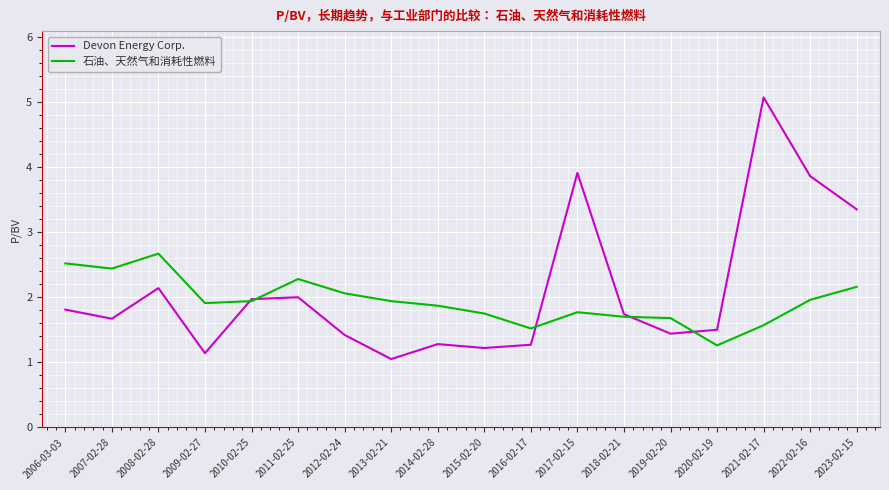

Rank the series by their maximum value, from lowest to highest.

石油、天然气和消耗性燃料, Devon Energy Corp.